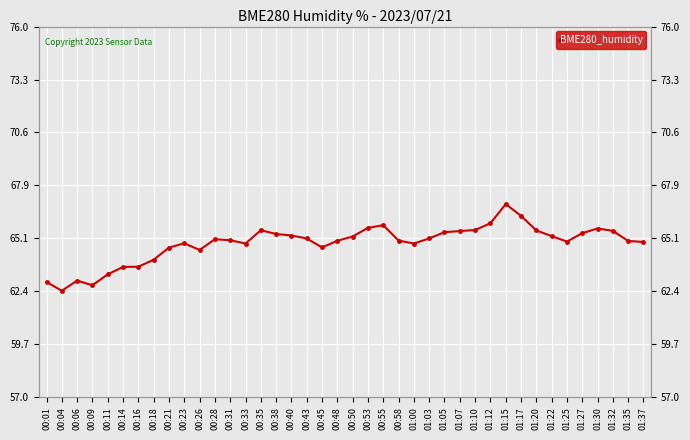

Rank the categories by value from highest to lowest.

01:15, 01:17, 01:12, 00:55, 00:53, 01:30, 01:10, 00:35, 01:20, 01:32, 01:07, 01:05, 01:27, 00:38, 00:40, 01:22, 00:50, 00:43, 01:03, 00:28, 00:31, 00:58, 00:48, 01:35, 01:25, 01:37, 00:23, 00:33, 01:00, 00:45, 00:21, 00:26, 00:18, 00:16, 00:14, 00:11, 00:06, 00:01, 00:09, 00:04